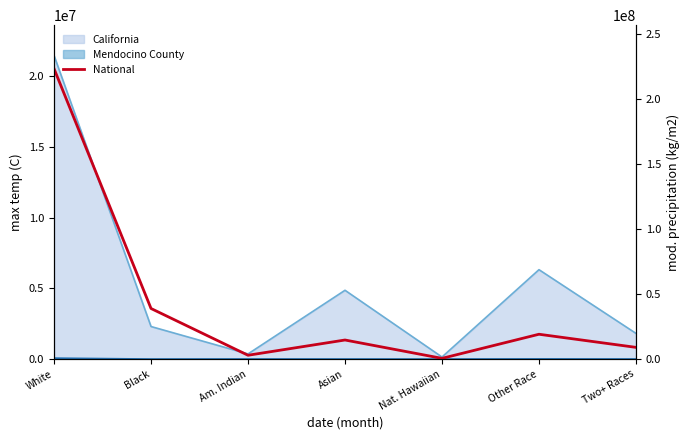

Rank the categories by value from highest to lowest.

White, Black, Other Race, Asian, Two+ Races, Am. Indian, Nat. Hawaiian